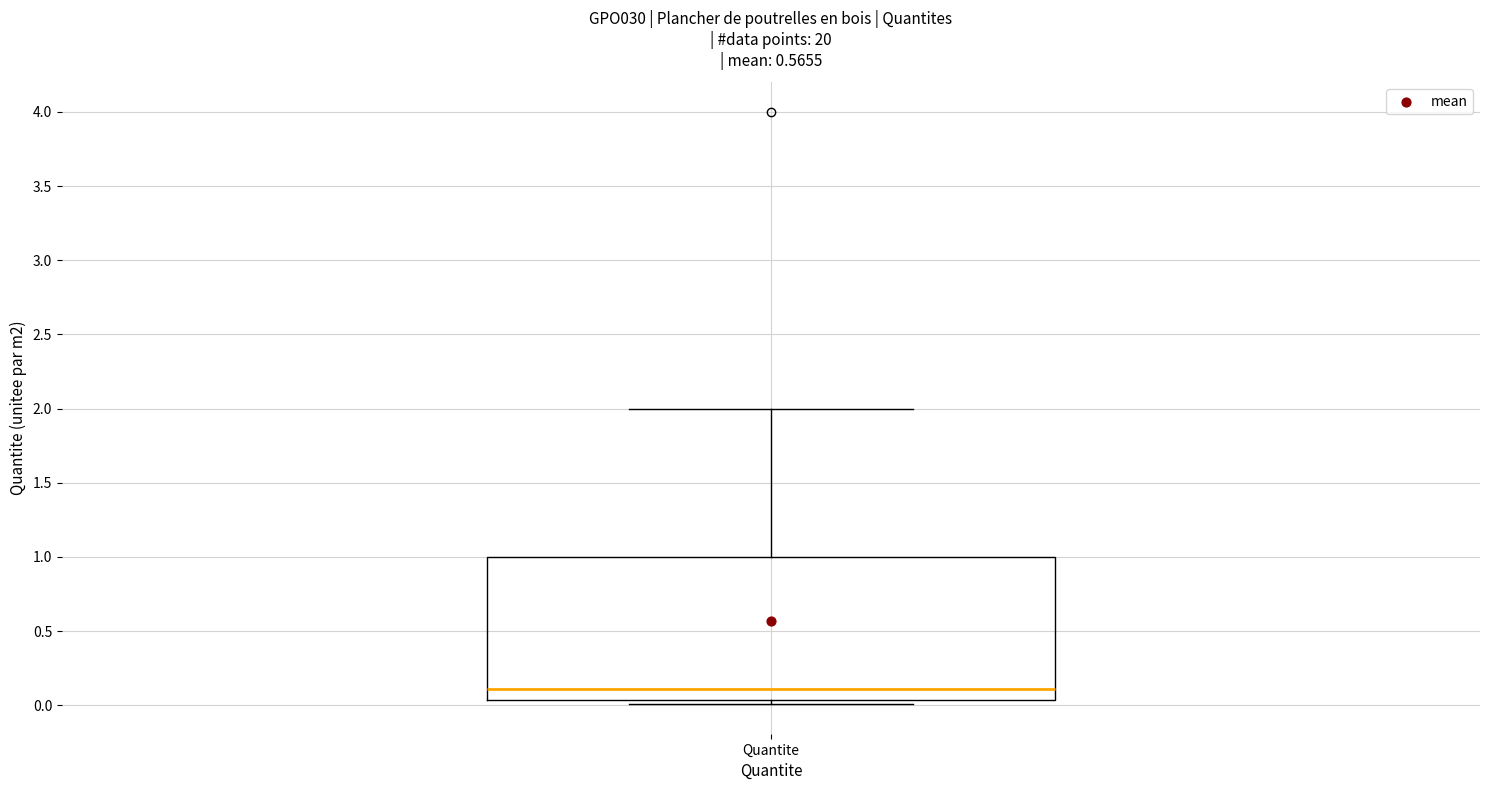

Where does the median line of the box for Quantite sit on the y-axis? The values are not printed on the chart, so give them approximately, as read against the axis.

0.10